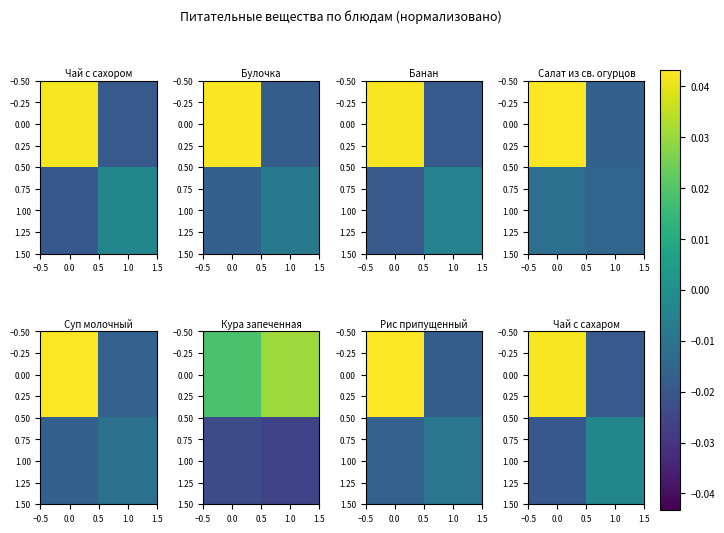

Rank the series by their average value, from lowest to highest.

1.00, 0.00